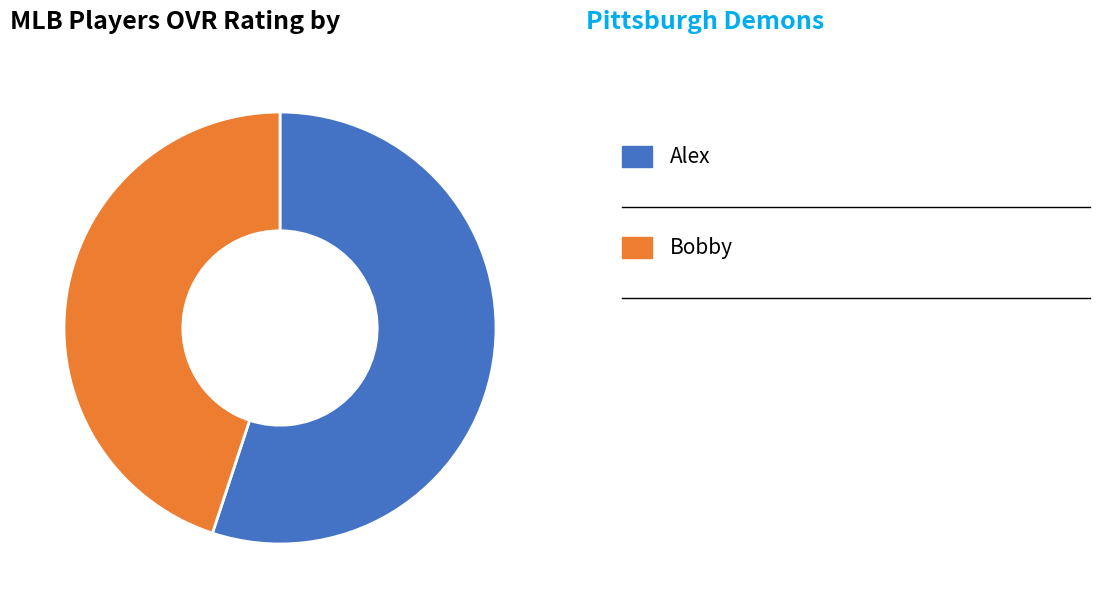

Is there any slice that represents more than half of the pie?

Yes